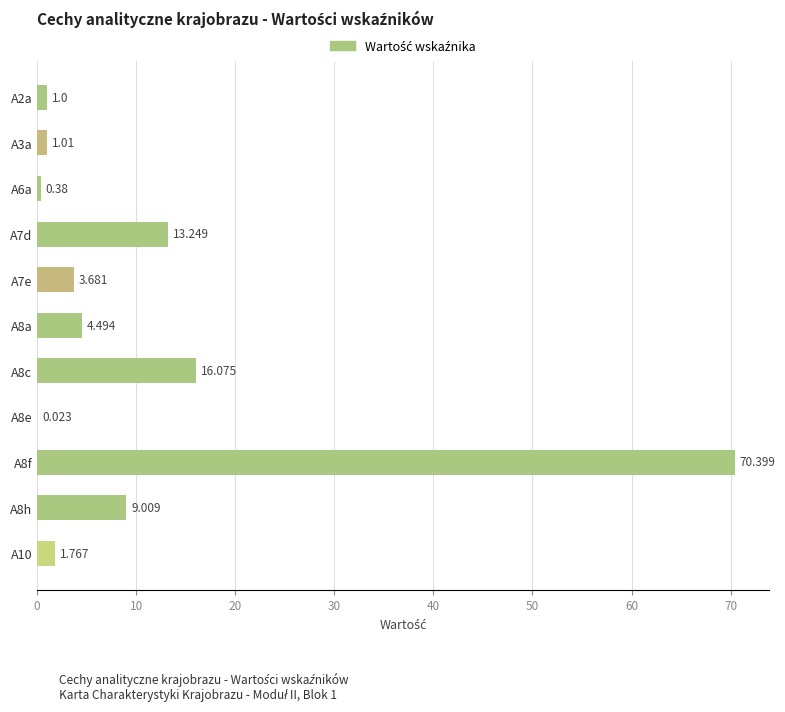

How many categories are shown in the chart?

11